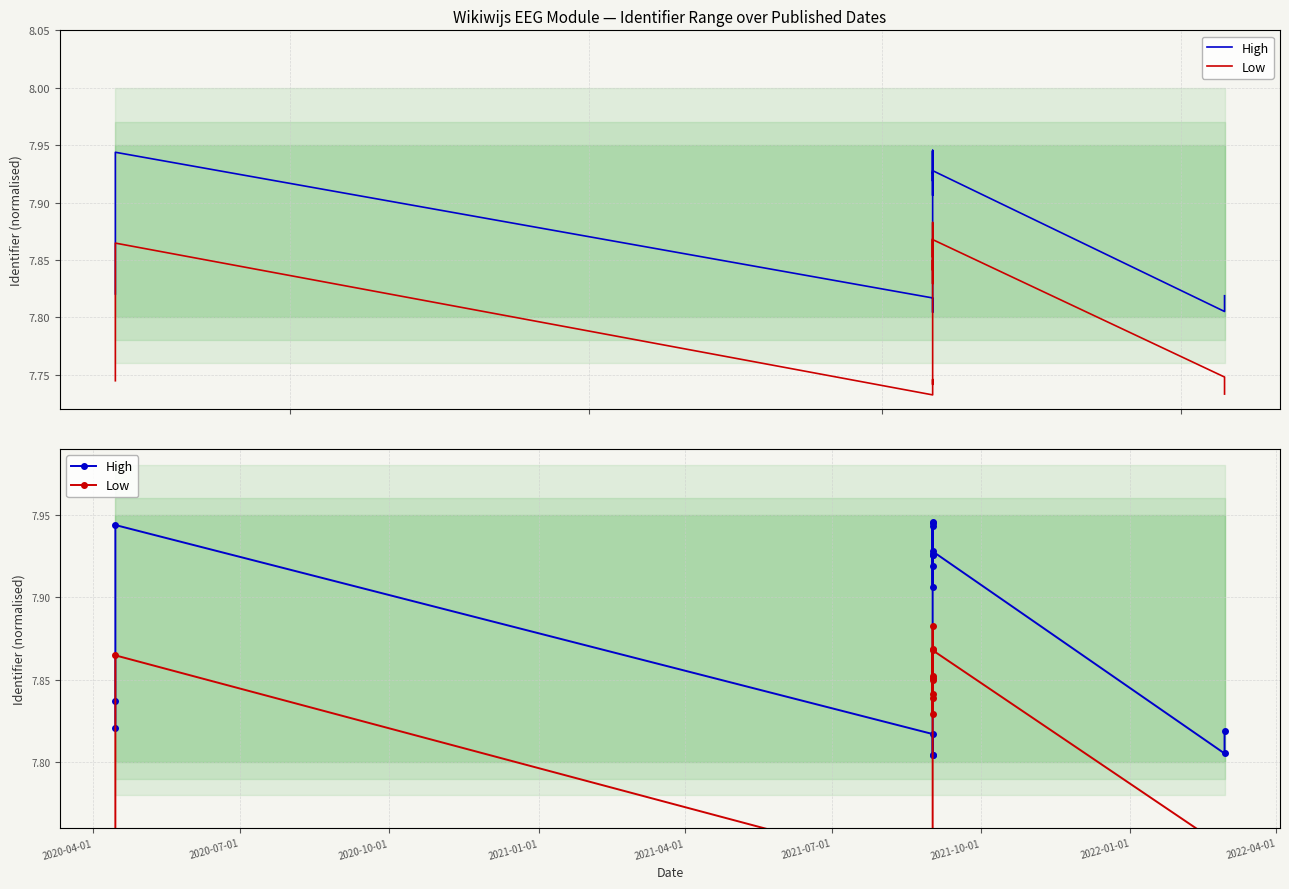

List the series in order of their peak value, lowest first.

Low, High